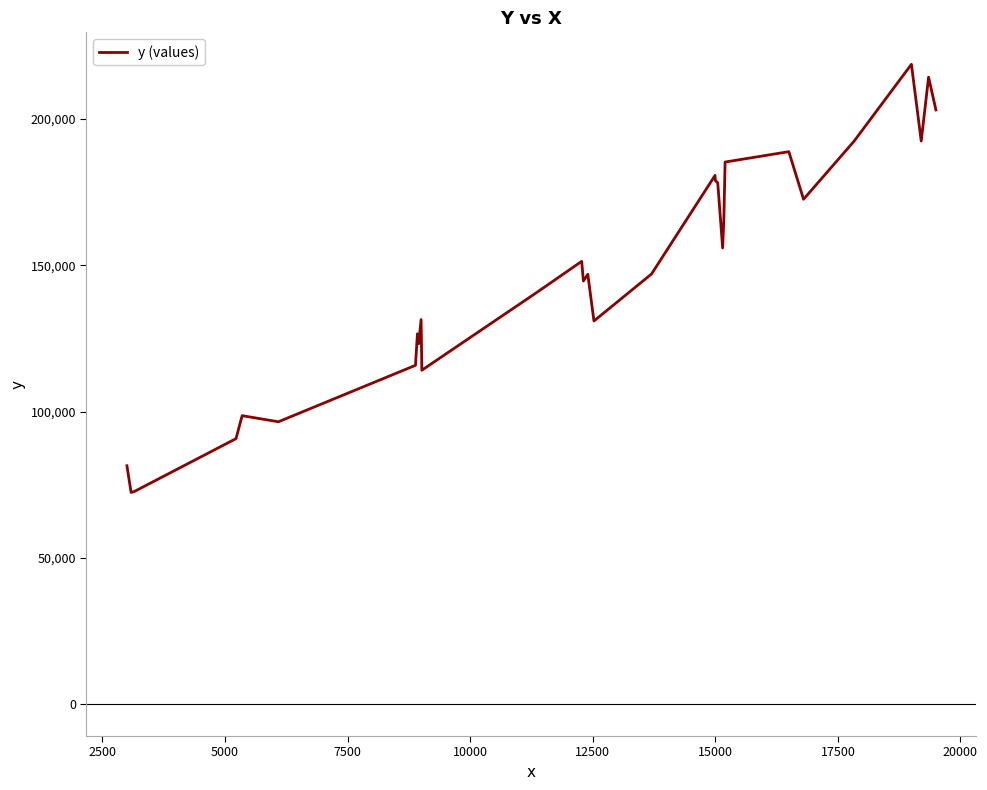

How many lines are shown in the chart?

1